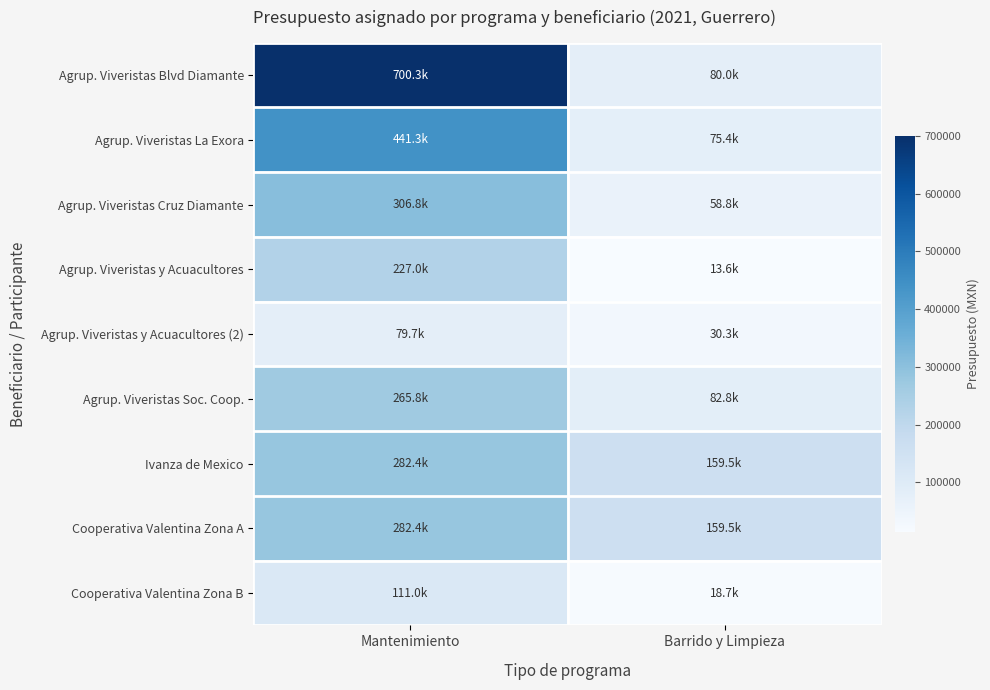

What is the spread (max minus min) of values at Barrido y Limpieza?

145950.3